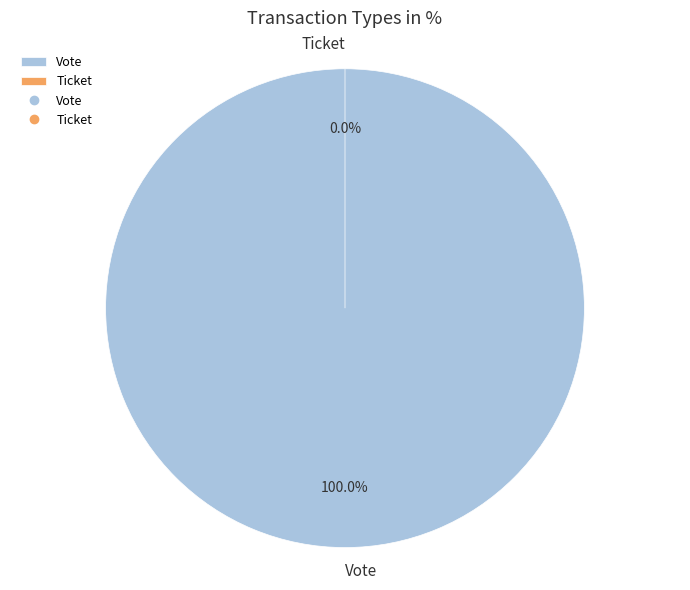

To the nearest percent, what portion does Vote represent?

100%